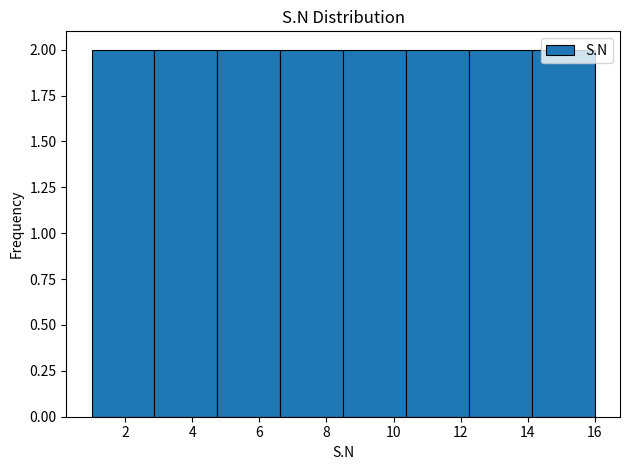

Reading left to right, transcribe this chart: for each bar, give the range it covers on the x-axis and its height. Neither the bar edges nor the heights are printed on the chart, so give them approximately, as read against the axes.

1.0 to 2.8: 2
2.8 to 4.8: 2
4.8 to 6.6: 2
6.6 to 8.6: 2
8.6 to 10.4: 2
10.4 to 12.2: 2
12.2 to 14.2: 2
14.2 to 16.0: 2